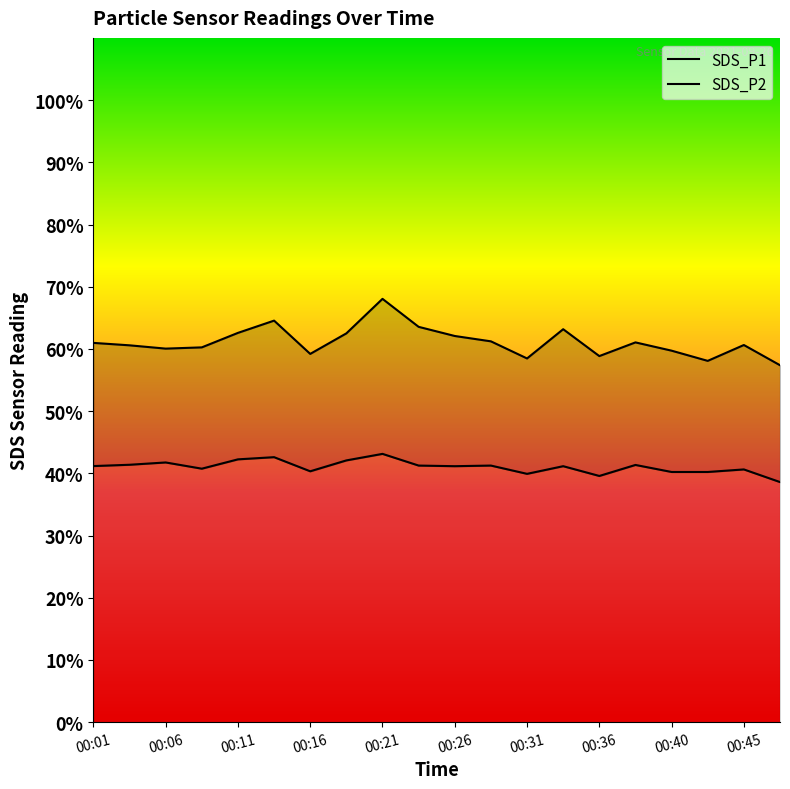

True or false: SDS_P1 and SDS_P2 cross at least once.

False